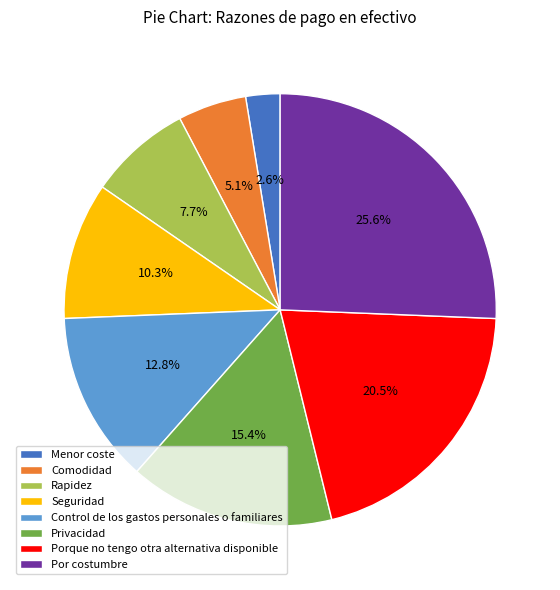

Which slice is the smallest?

Menor coste